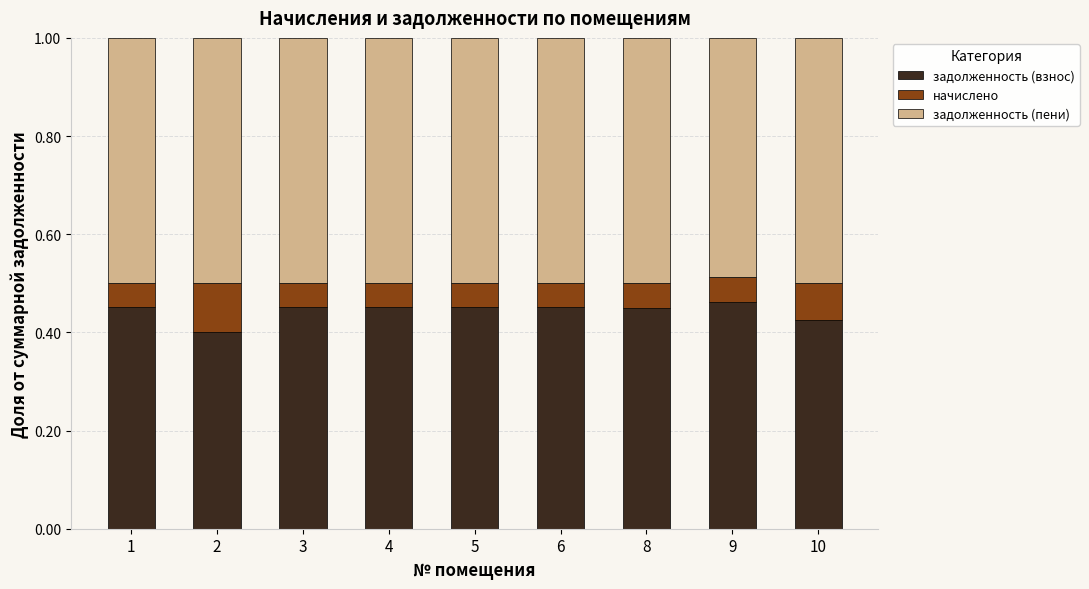

How many задолженность (взнос) values are between 0 and 1?

9